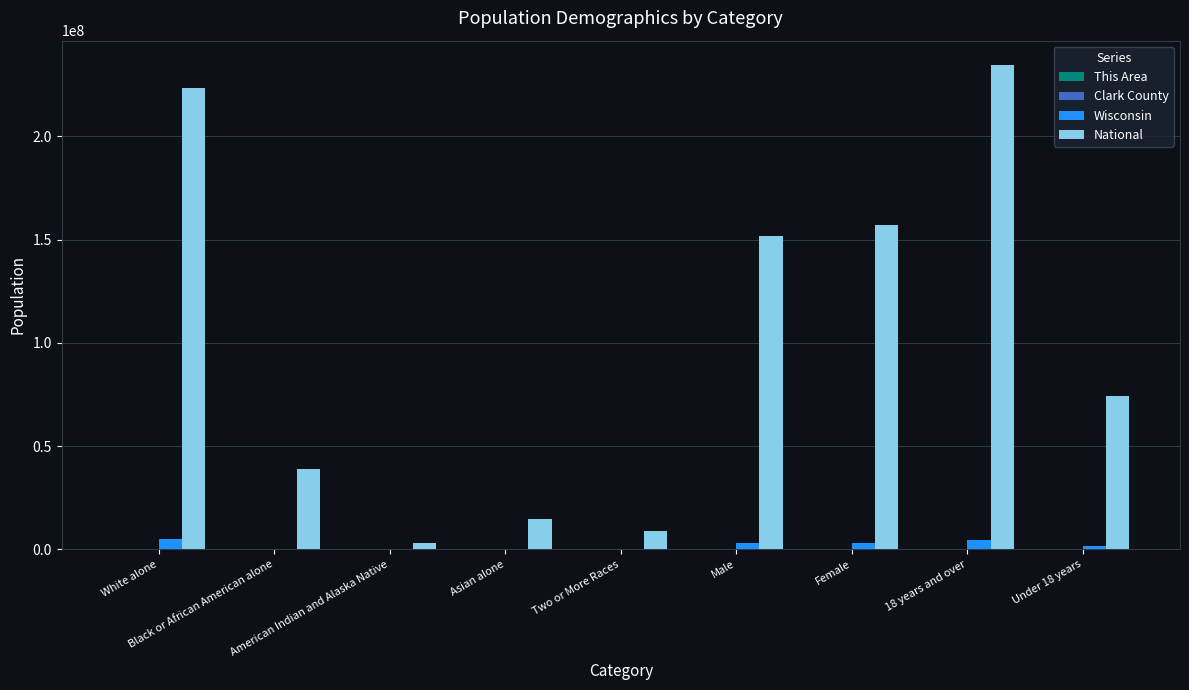

Which series has the largest total across all categories?

National